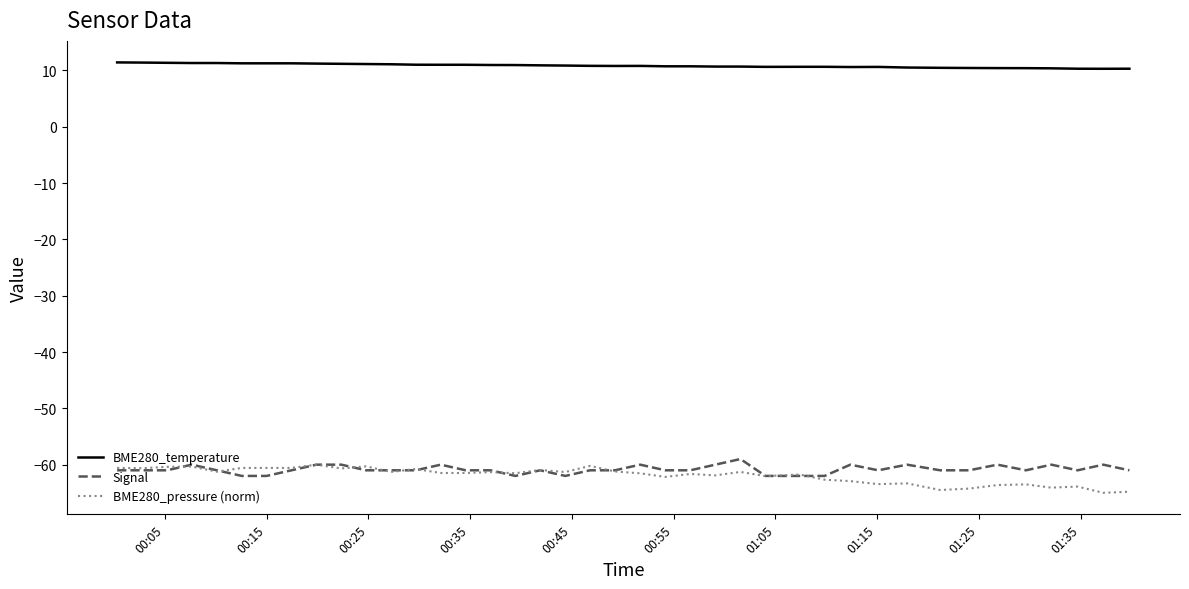

Which series has the largest total across all categories?

BME280_temperature